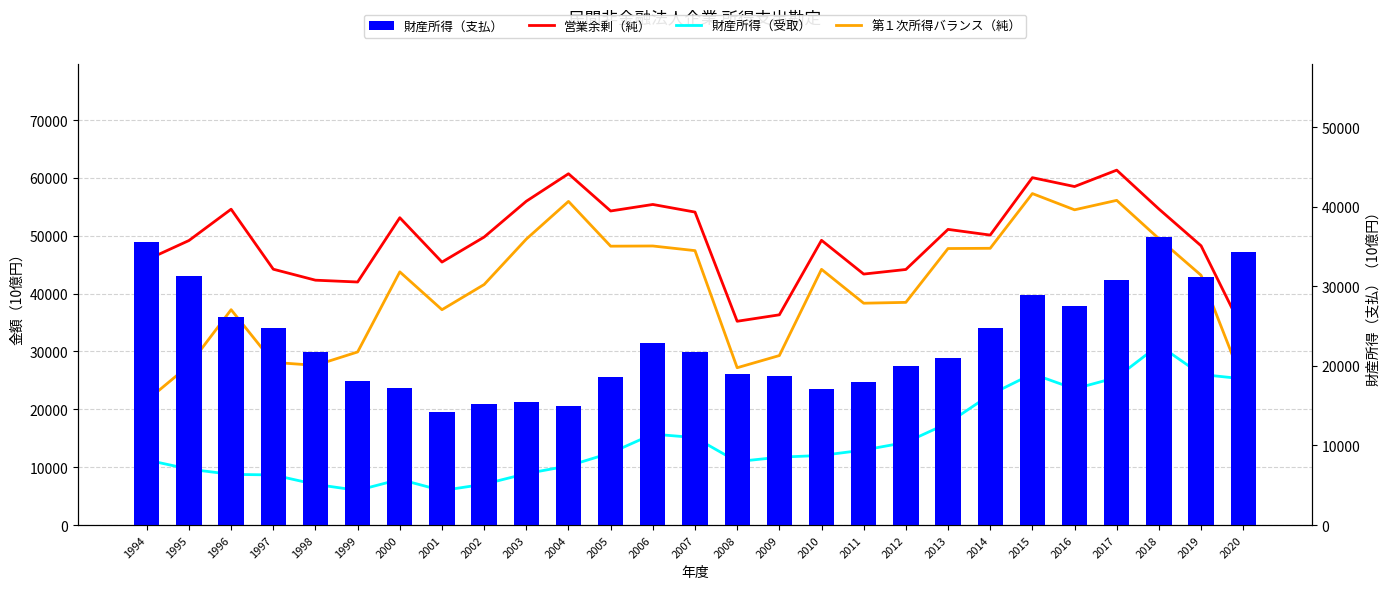

Where is 財産所得（受取） nearest to the value 18532?

2013